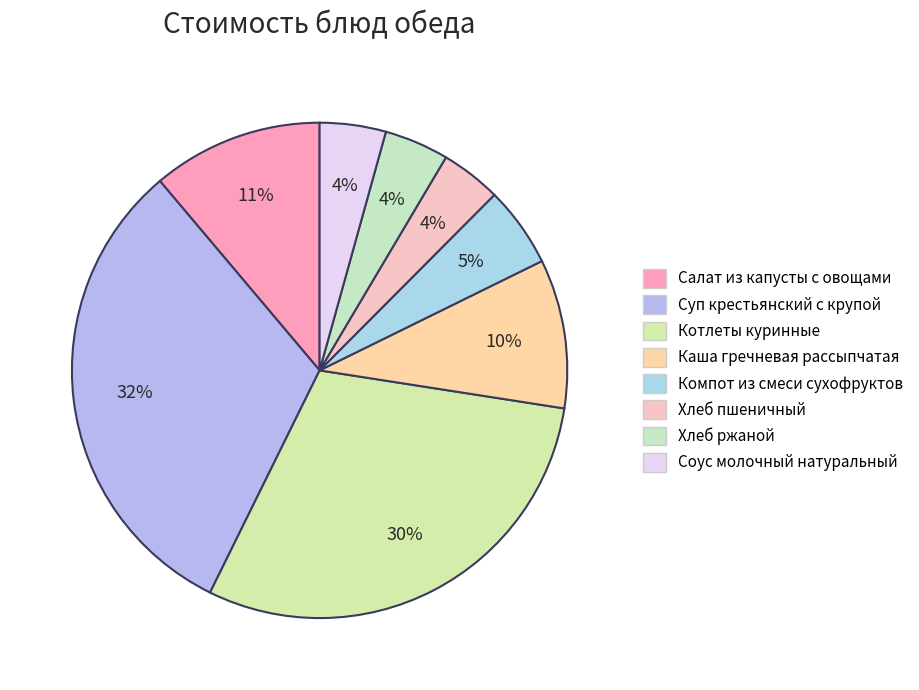

To the nearest percent, what is the difference between the largest and smallest slice percentages?

28%